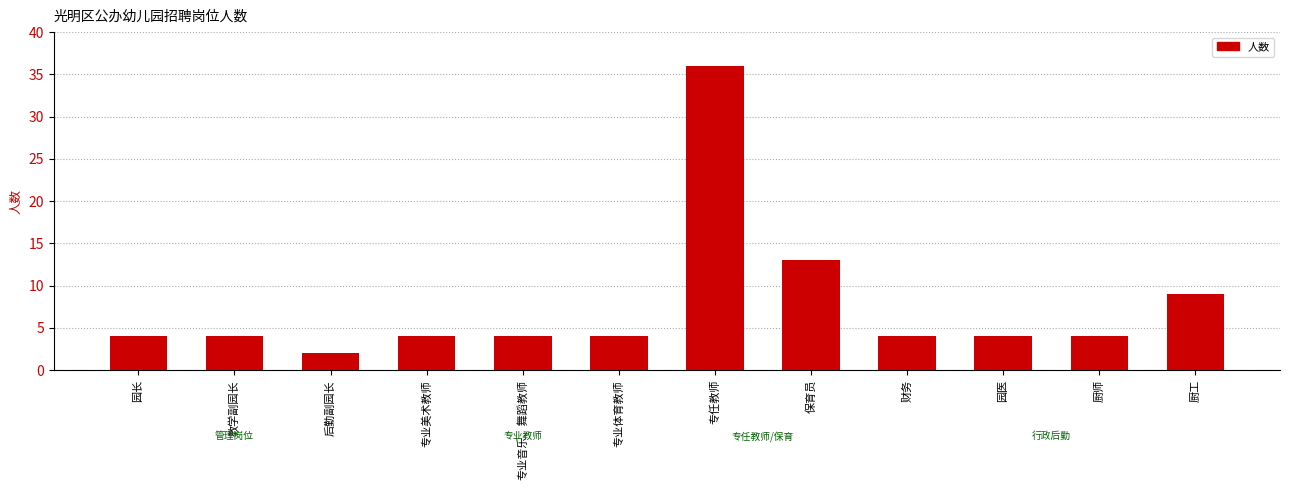

What position from the right is 厨师?

2